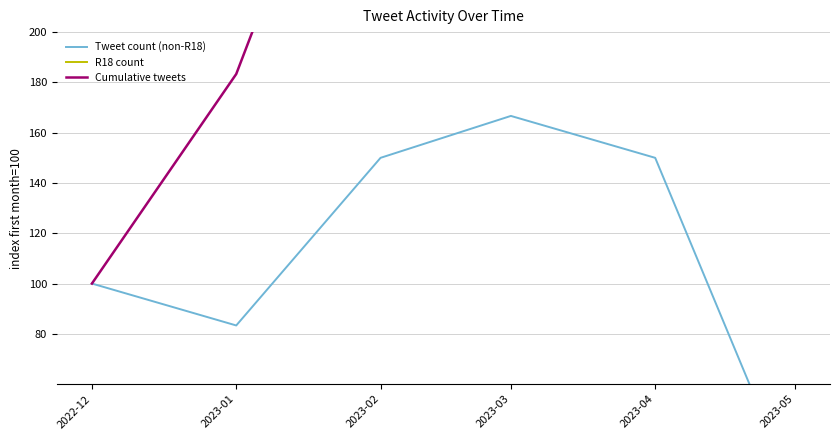

True or false: R18 count has more than 1 interior local peaks.

False